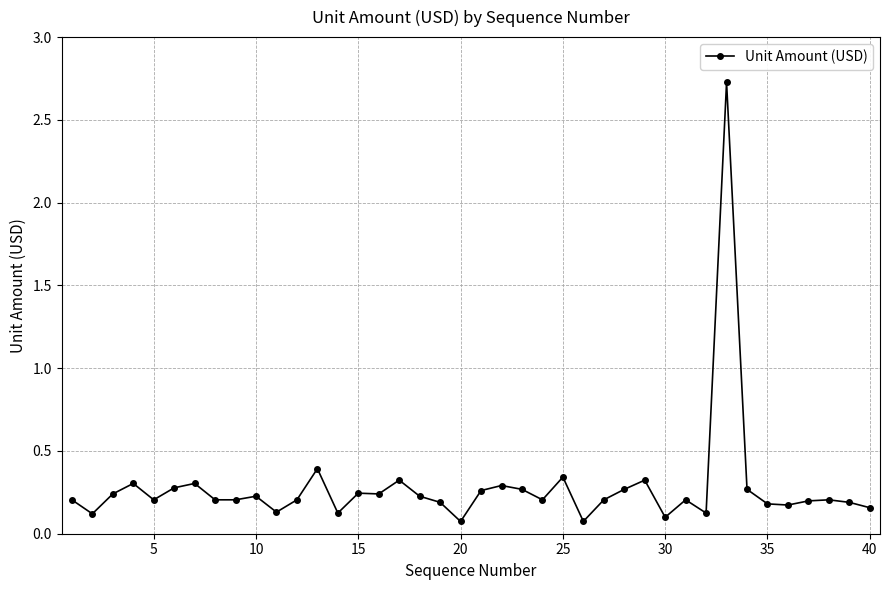

What is the sum of all values?

11.2